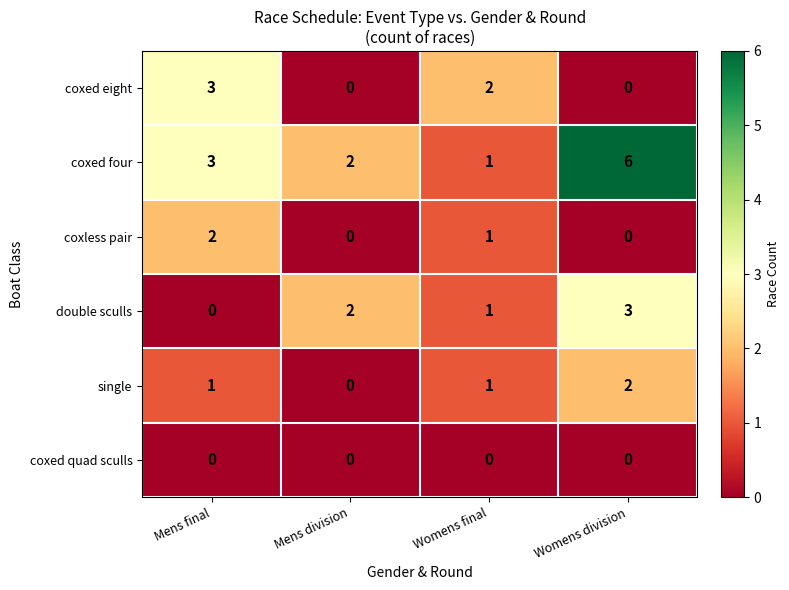

At which category is the sum across all series the highest?

Womens division